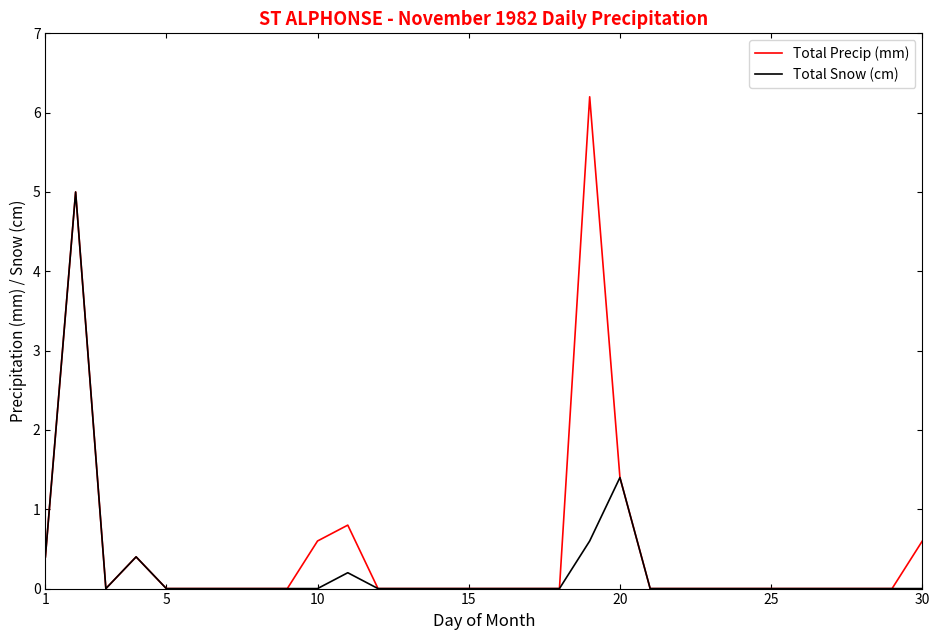

Which series has the largest range (max minus min)?

Total Precip (mm)